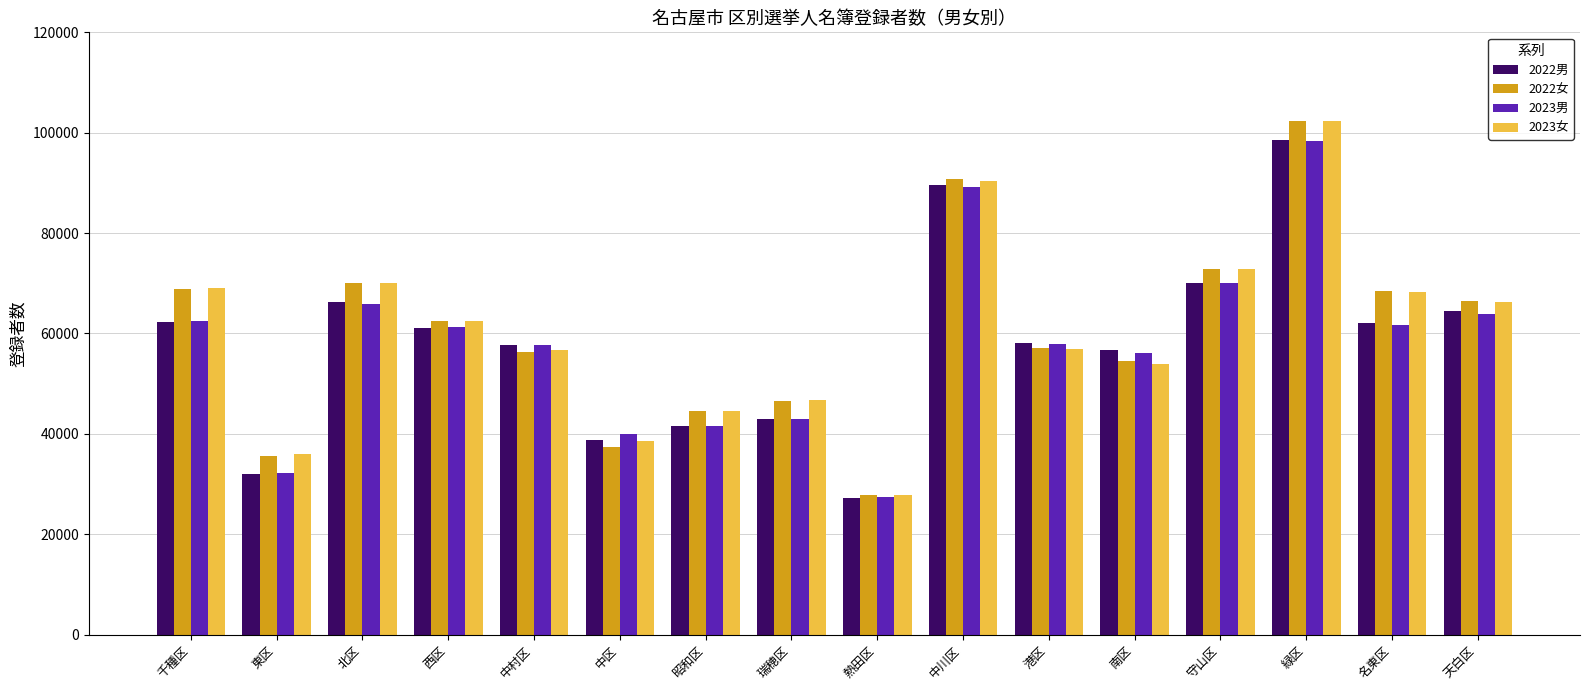

Is it true that 2023女 equals 147760 at 中川区?

False